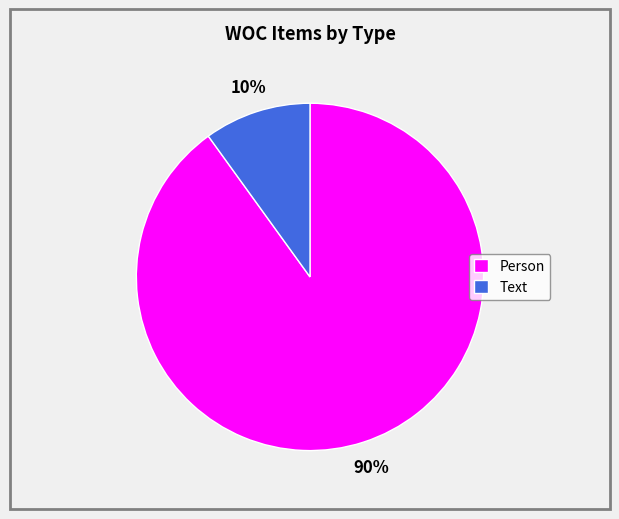

To the nearest percent, what portion does Person represent?

90%